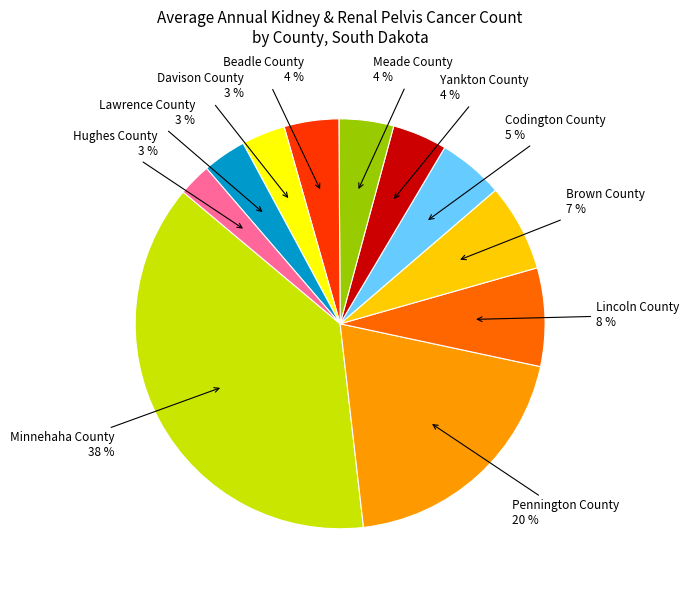

Is there any slice that represents more than half of the pie?

No